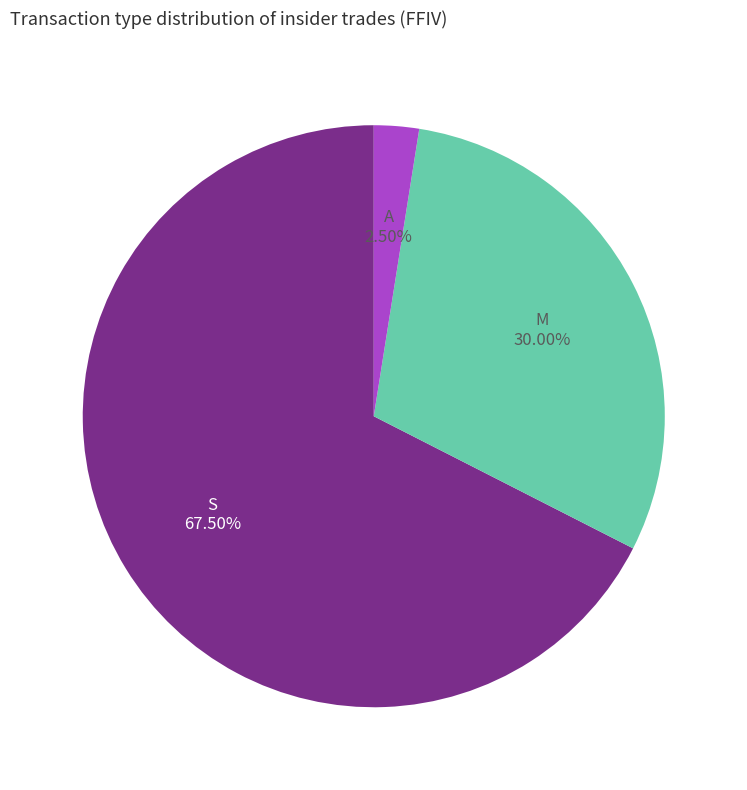

Does S represent more than half of the total?

Yes